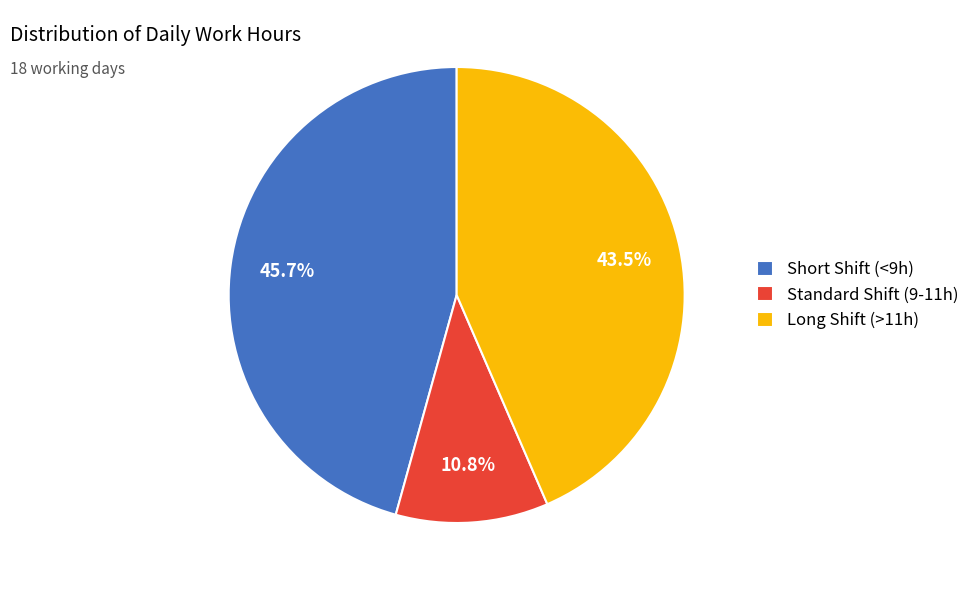

Rank the categories by value from lowest to highest.

Standard Shift (9-11h), Long Shift (>11h), Short Shift (<9h)